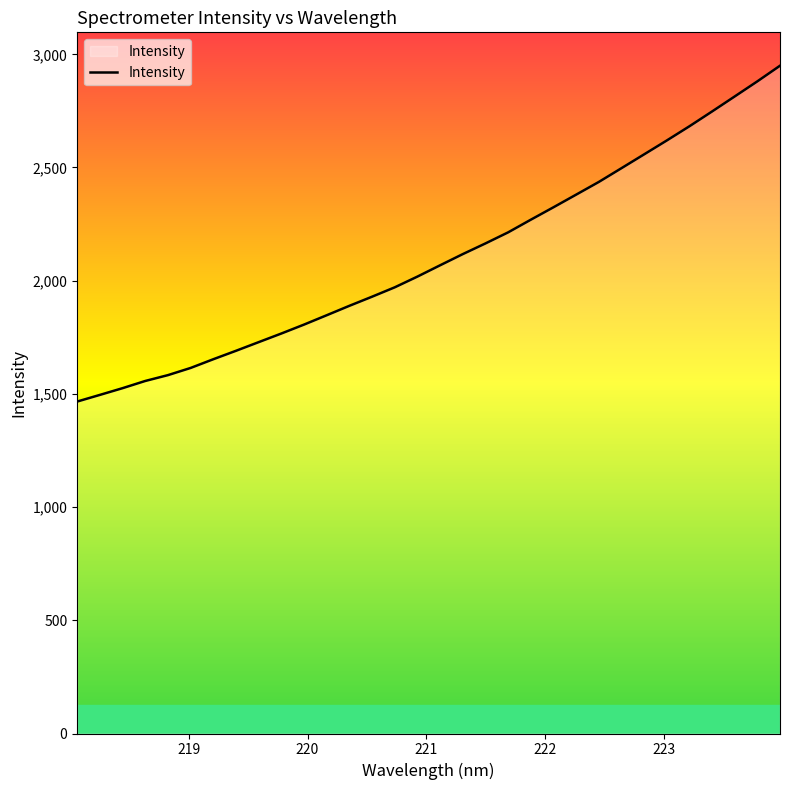

Count the number of data series in this chart.

1